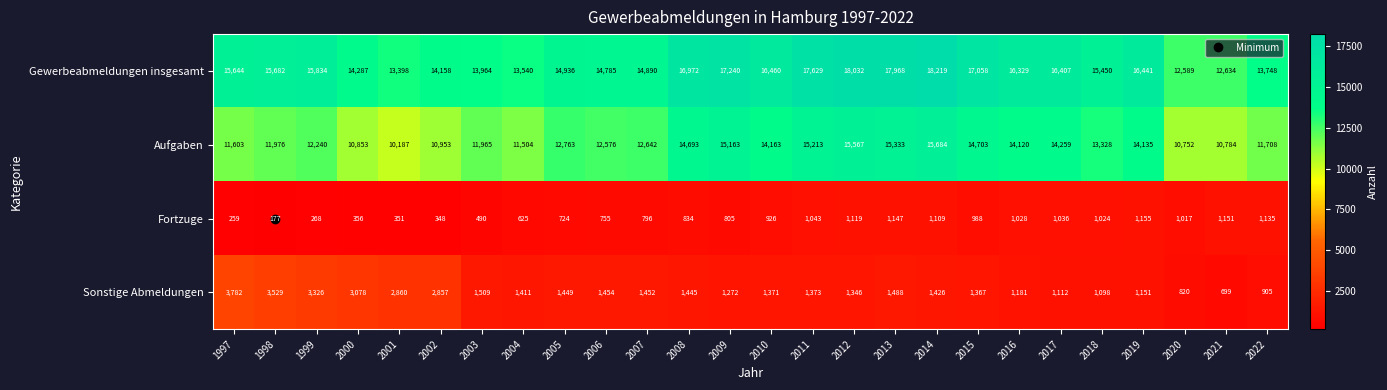

What is the difference between the Fortzuge values at 2011 and 2001?

692